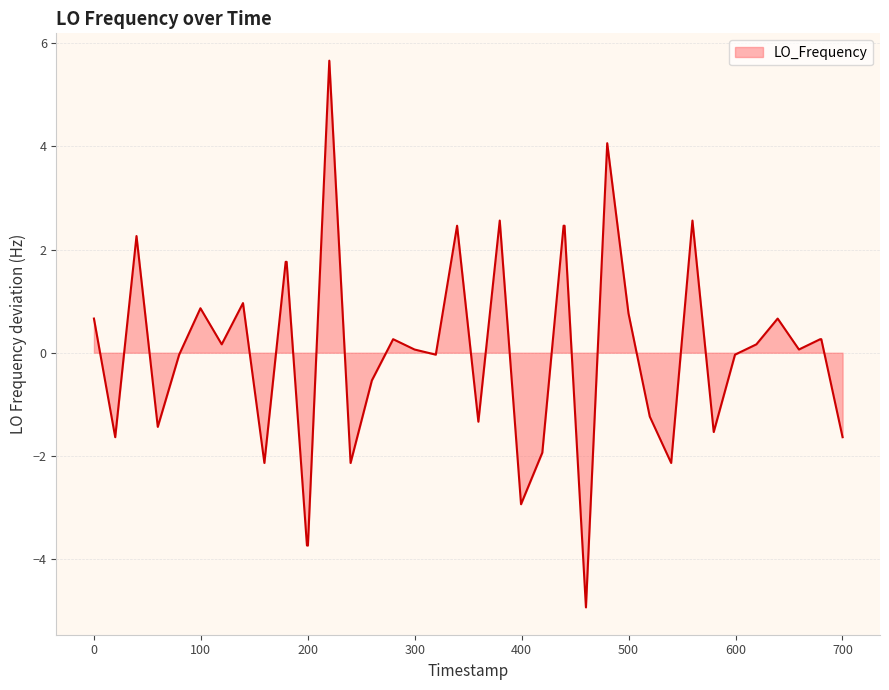

Does the chart have visible grid lines?

Yes